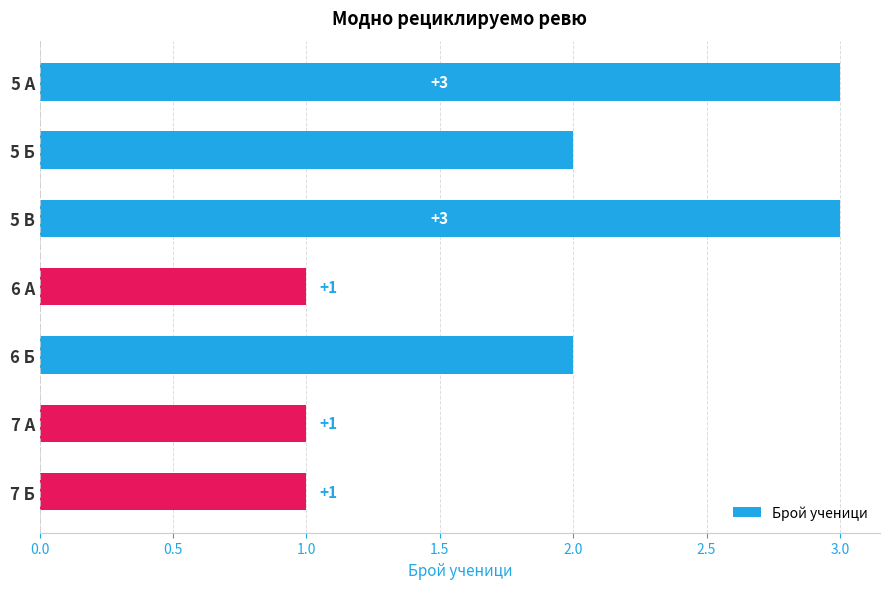

How many values are between 1 and 3?

7